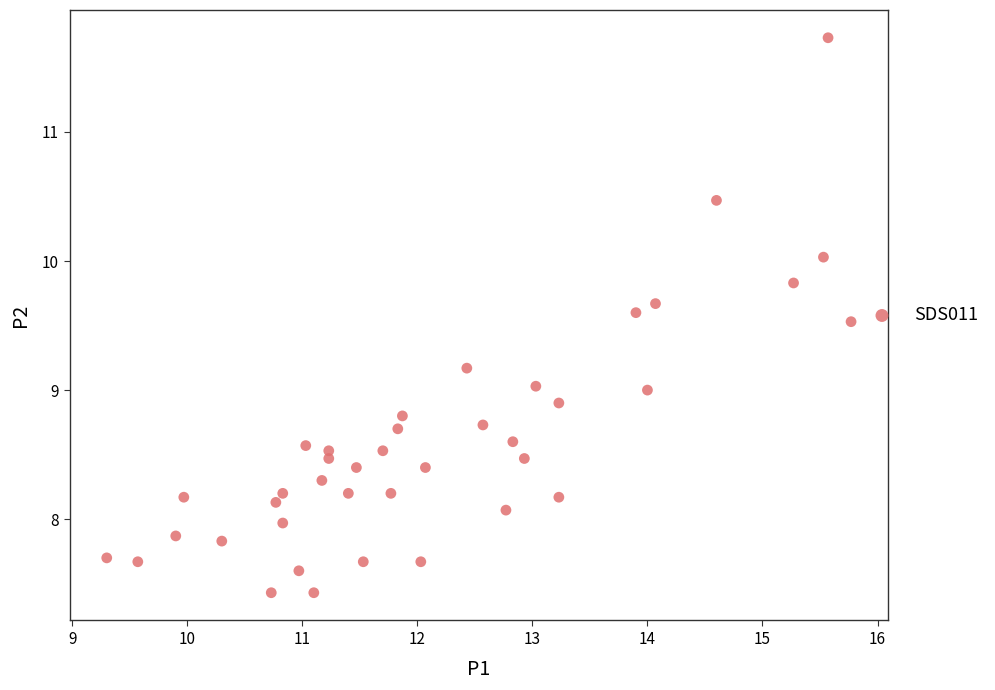

What is the range of Y values (max minus min)?

4.3